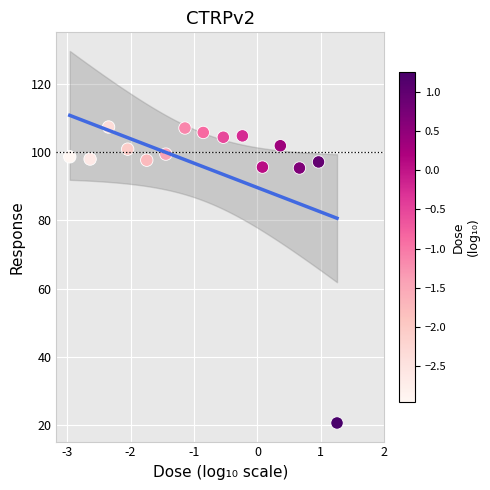

What is the range of X values (max minus min)?

4.2